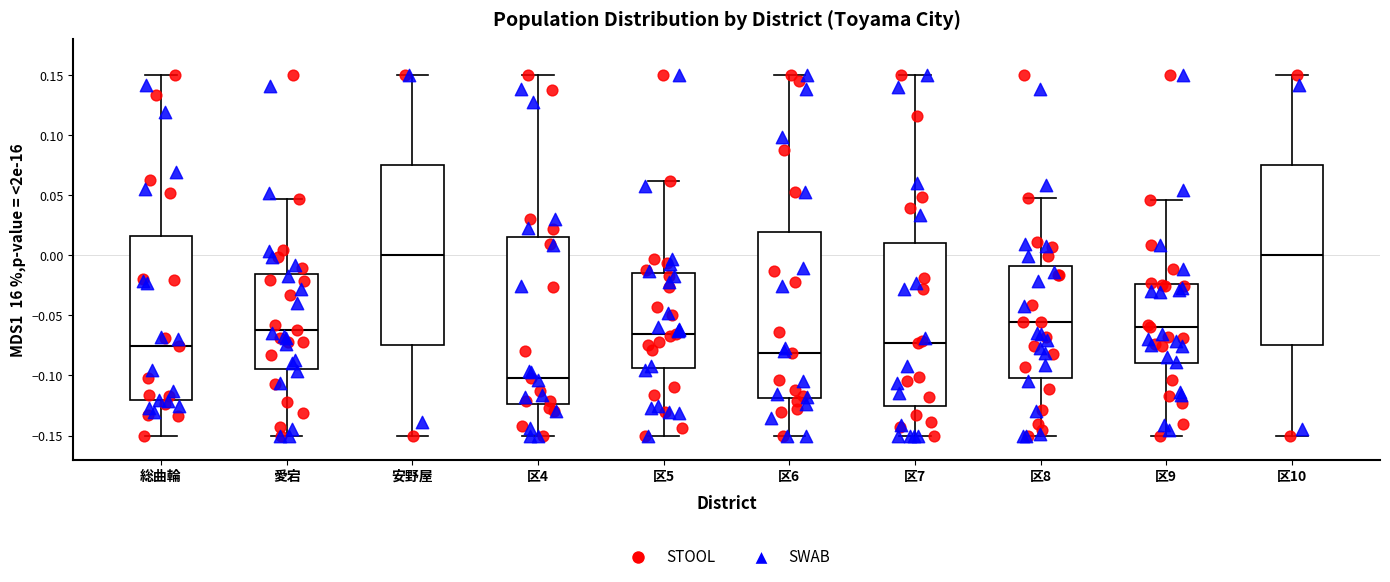

Reading left to right, transcribe this box plot: for each box, give where its median line is, the range the box spans, and where its two whiskers end, as read against the y-axis. The values are not printed on the chart, so give them approximately, as read against the axis.

総曲輪: median -0.075, box -0.120 to 0.015, whiskers -0.150 to 0.150
愛宕: median -0.060, box -0.095 to -0.015, whiskers -0.150 to 0.045
安野屋: median 0.000, box -0.075 to 0.075, whiskers -0.150 to 0.150
区4: median -0.100, box -0.125 to 0.015, whiskers -0.150 to 0.150
区5: median -0.065, box -0.095 to -0.015, whiskers -0.150 to 0.060
区6: median -0.080, box -0.120 to 0.020, whiskers -0.150 to 0.150
区7: median -0.075, box -0.125 to 0.010, whiskers -0.150 to 0.150
区8: median -0.055, box -0.100 to -0.010, whiskers -0.150 to 0.050
区9: median -0.060, box -0.090 to -0.025, whiskers -0.150 to 0.045
区10: median 0.000, box -0.075 to 0.075, whiskers -0.150 to 0.150